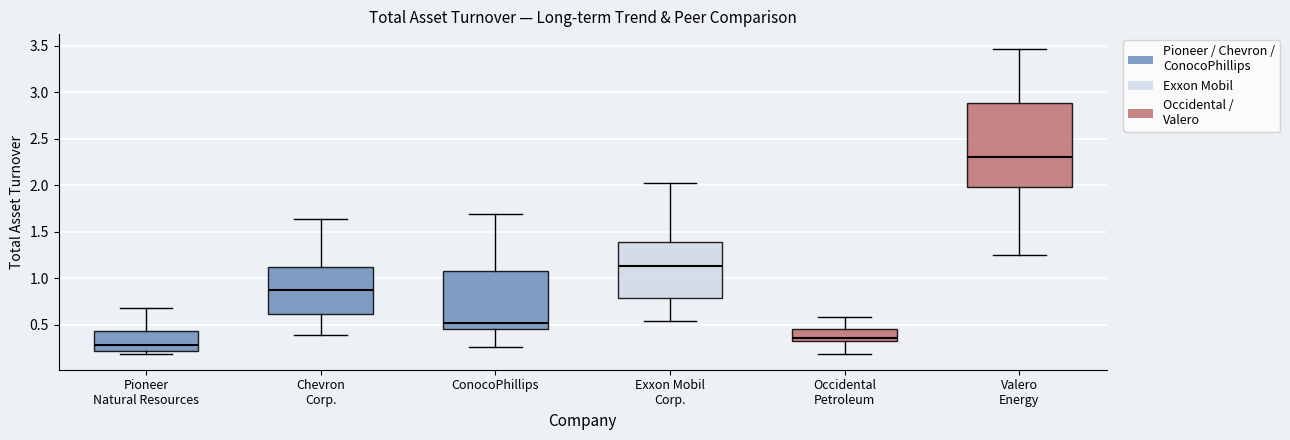

Reading left to right, read every box against the y-axis: the position of its median line, the range the box covers, and the ends of its whiskers. The values are not printed on the chart, so give them approximately, as read against the axis.

Pioneer Natural Resources: median 0.30, box 0.20 to 0.45, whiskers 0.20 (just below the box's lower edge) to 0.70
Chevron Corp.: median 0.85, box 0.60 to 1.10, whiskers 0.40 to 1.65
ConocoPhillips: median 0.50, box 0.45 to 1.10, whiskers 0.25 to 1.70
Exxon Mobil Corp.: median 1.15, box 0.80 to 1.40, whiskers 0.55 to 2.00
Occidental Petroleum: median 0.35, box 0.30 to 0.45, whiskers 0.20 to 0.60
Valero Energy: median 2.30, box 2.00 to 2.90, whiskers 1.25 to 3.45